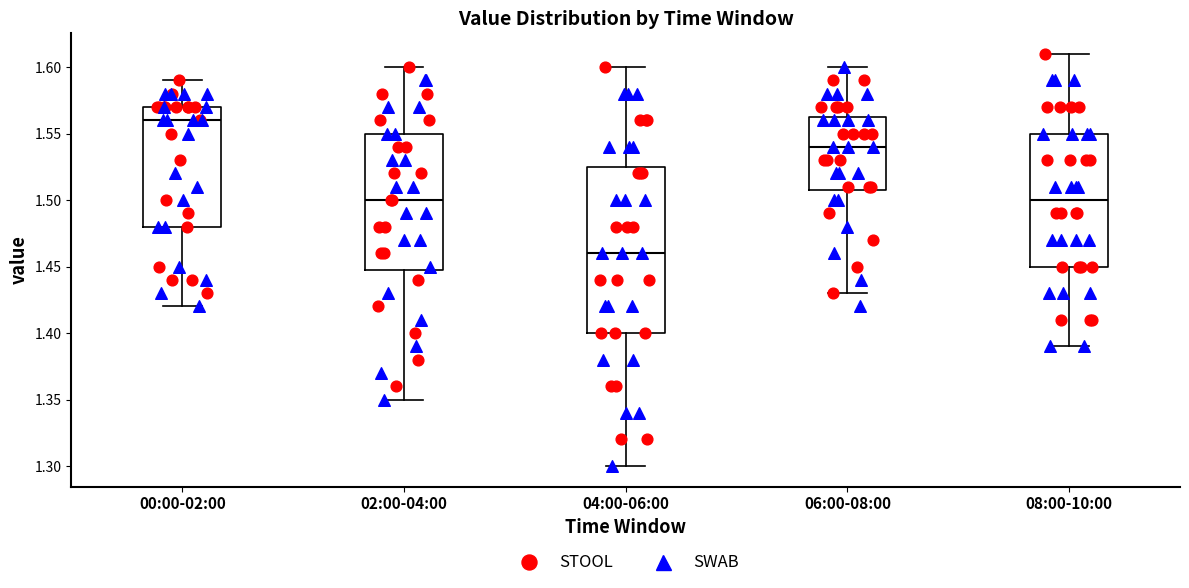

Reading left to right, transcribe this box plot: for each box, give where its median line is, the range the box spans, and where its two whiskers end, as read against the y-axis. The values are not printed on the chart, so give them approximately, as read against the axis.

00:00-02:00: median 1.560, box 1.480 to 1.570, whiskers 1.420 to 1.590
02:00-04:00: median 1.500, box 1.450 to 1.550, whiskers 1.350 to 1.600
04:00-06:00: median 1.460, box 1.400 to 1.525, whiskers 1.300 to 1.600
06:00-08:00: median 1.540, box 1.510 to 1.565, whiskers 1.430 to 1.600
08:00-10:00: median 1.500, box 1.450 to 1.550, whiskers 1.390 to 1.610